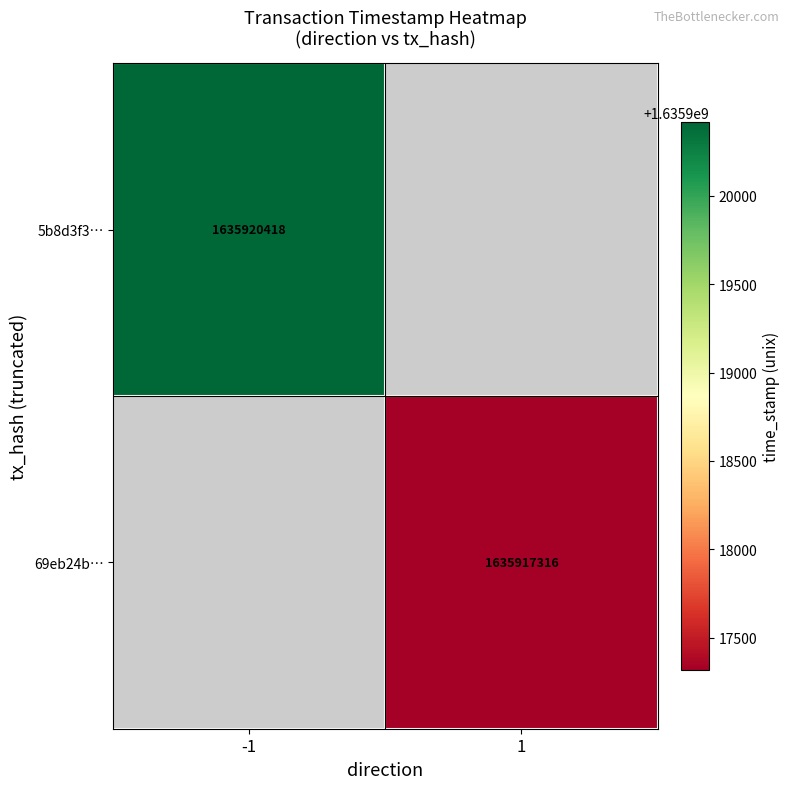

How many data points does each series have?

2